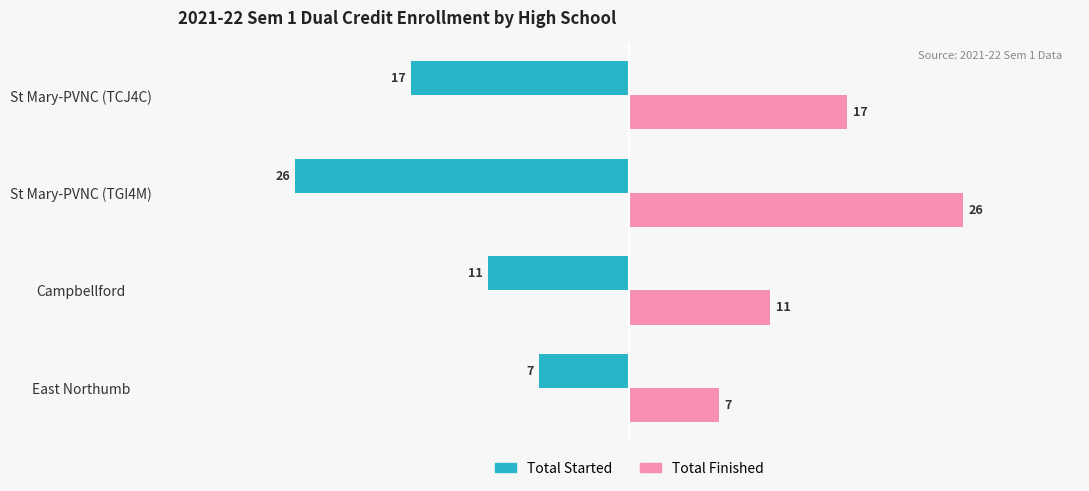

How many categories are shown in the chart?

4